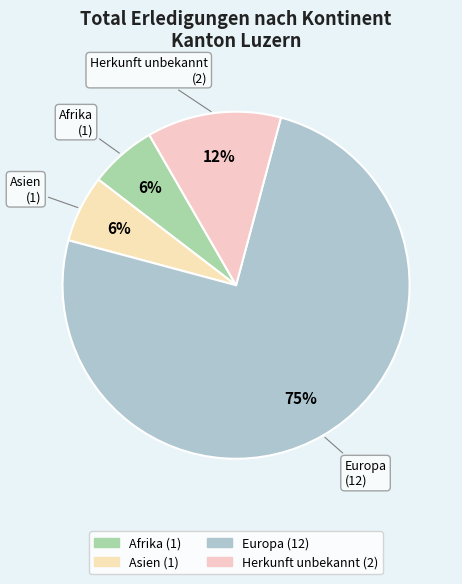

Count the number of slices in the pie.

4